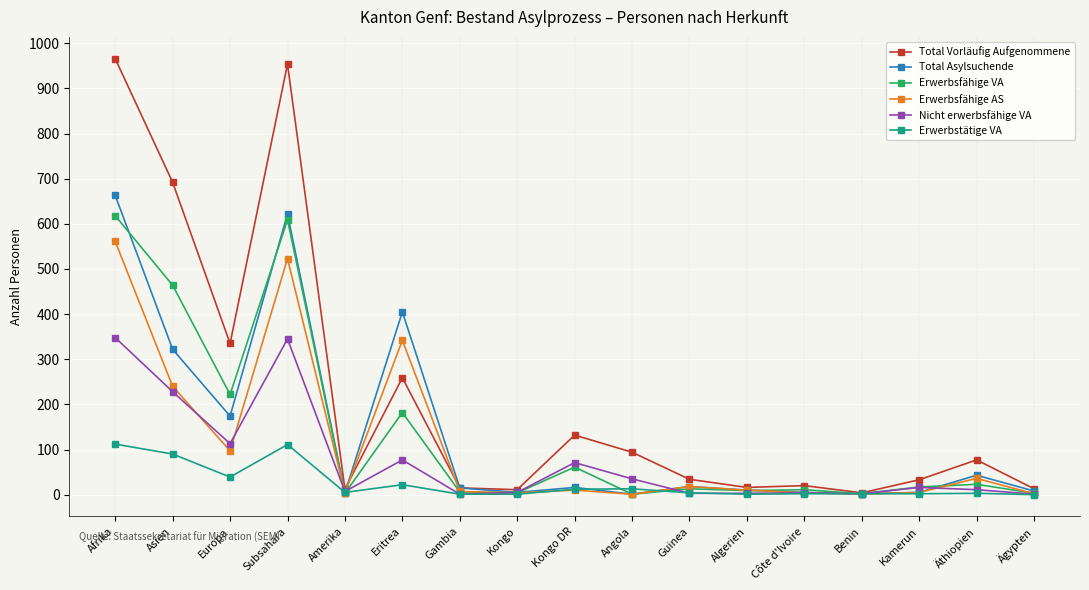

Where is the first local maximum for Erwerbsfähige VA?

Subsahara